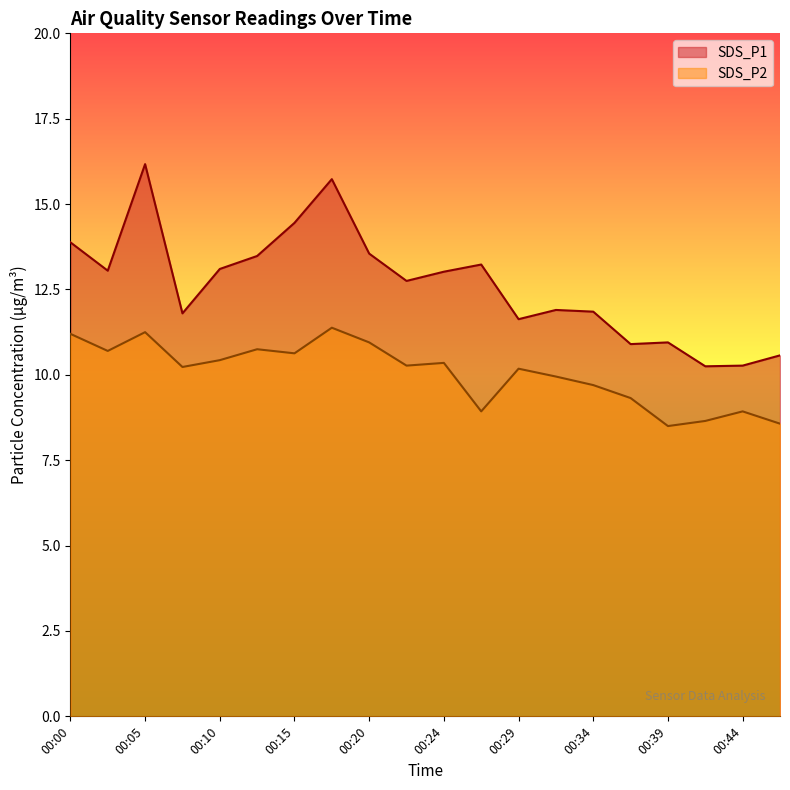

Reading right to left, list all the values displayed in this chart.

SDS_P1: 10.6	10.3	10.2	10.9	10.9	11.8	11.9	11.6	13.2	13.0	12.8	13.6	15.7	14.4	13.5	13.1	11.8	16.2	13.1	13.9
SDS_P2: 8.6	8.9	8.7	8.5	9.3	9.7	9.9	10.2	8.9	10.3	10.3	10.9	11.4	10.6	10.8	10.4	10.2	11.2	10.7	11.2